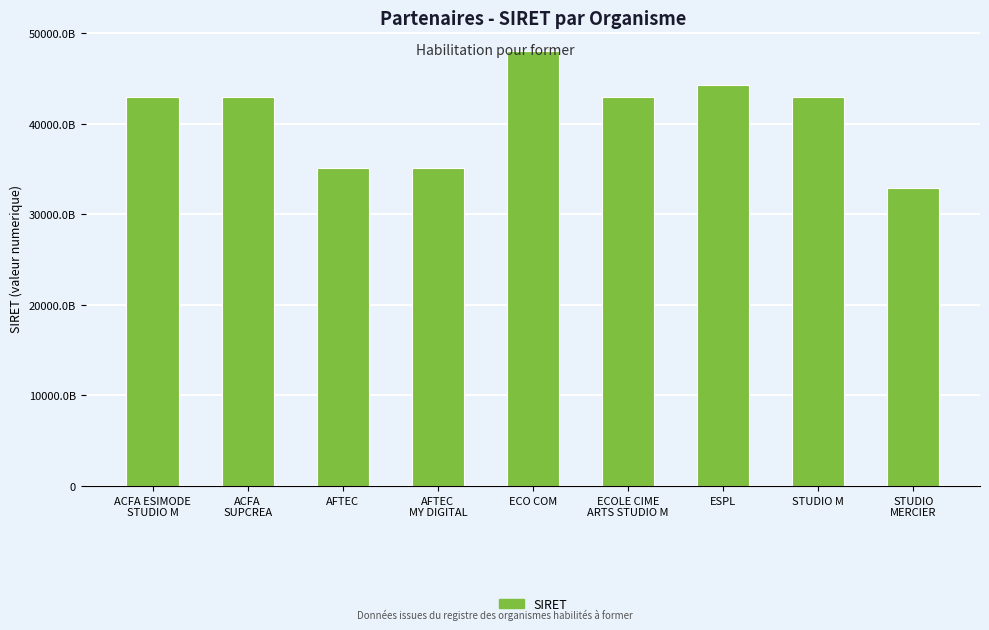

Is it true that the value at ECOLE CIME
ARTS STUDIO M is 42986464800135?

True